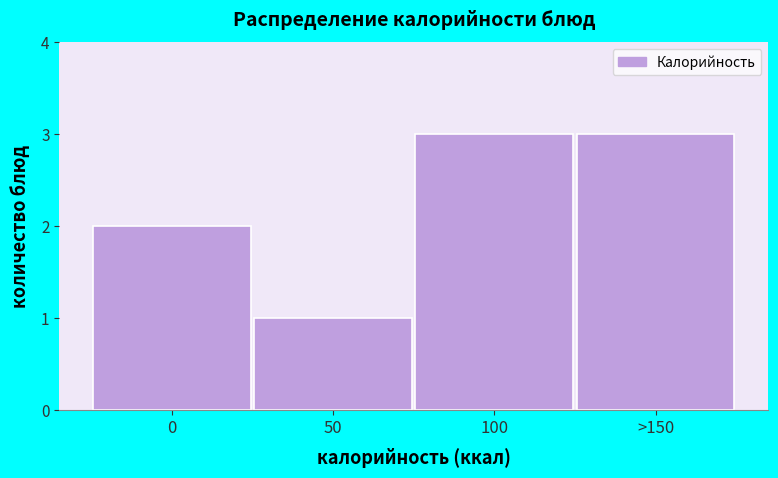

Reading right to left, transcribe all the data shown in this chart.

>150=3	100=3	50=1	0=2